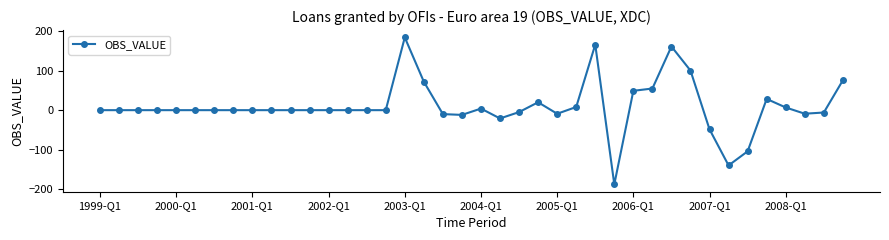

Does the chart have visible grid lines?

No